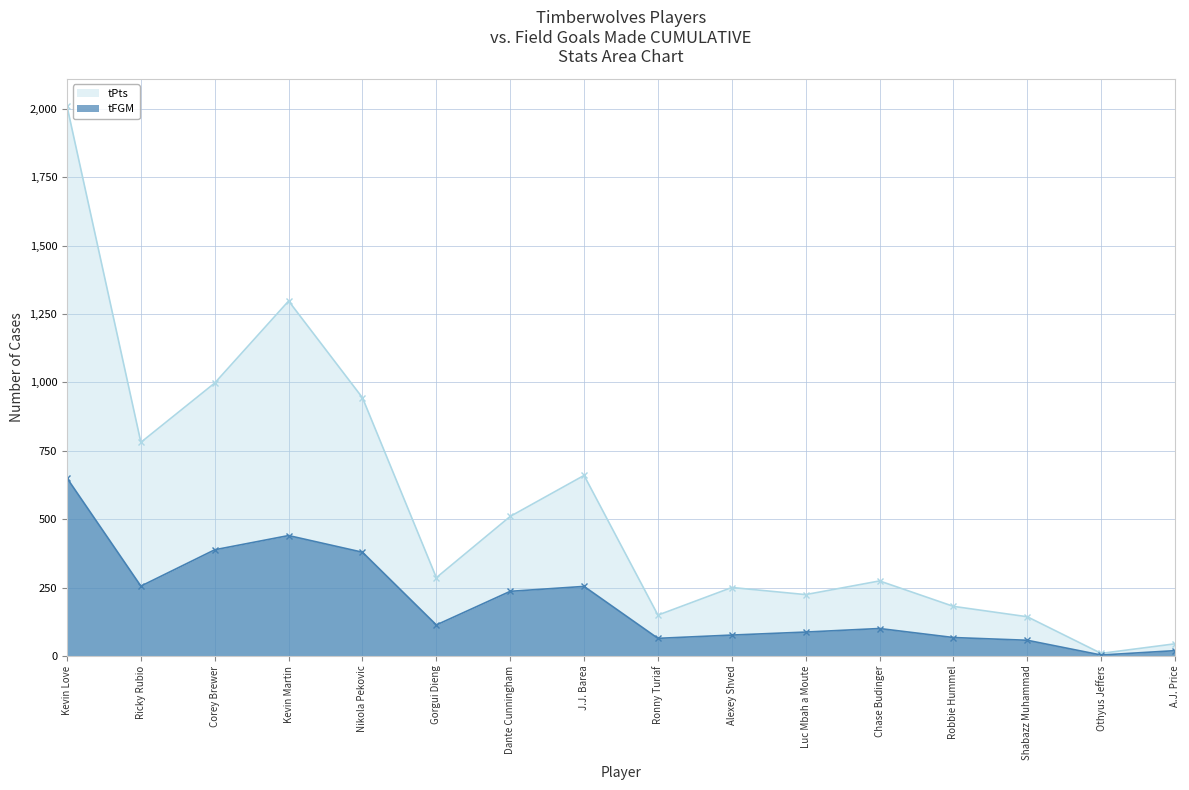

What is the total value across all series at Alexey Shved?

326